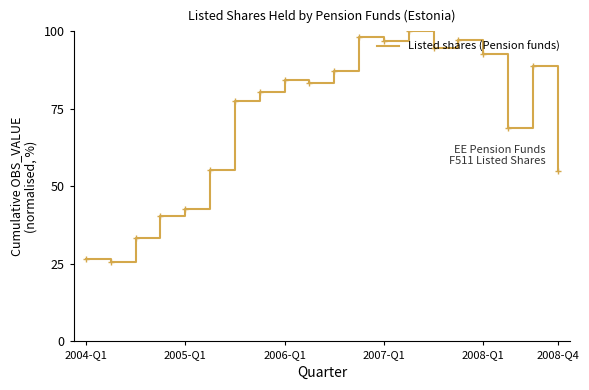

What is the minimum value shown in the chart?

25.5